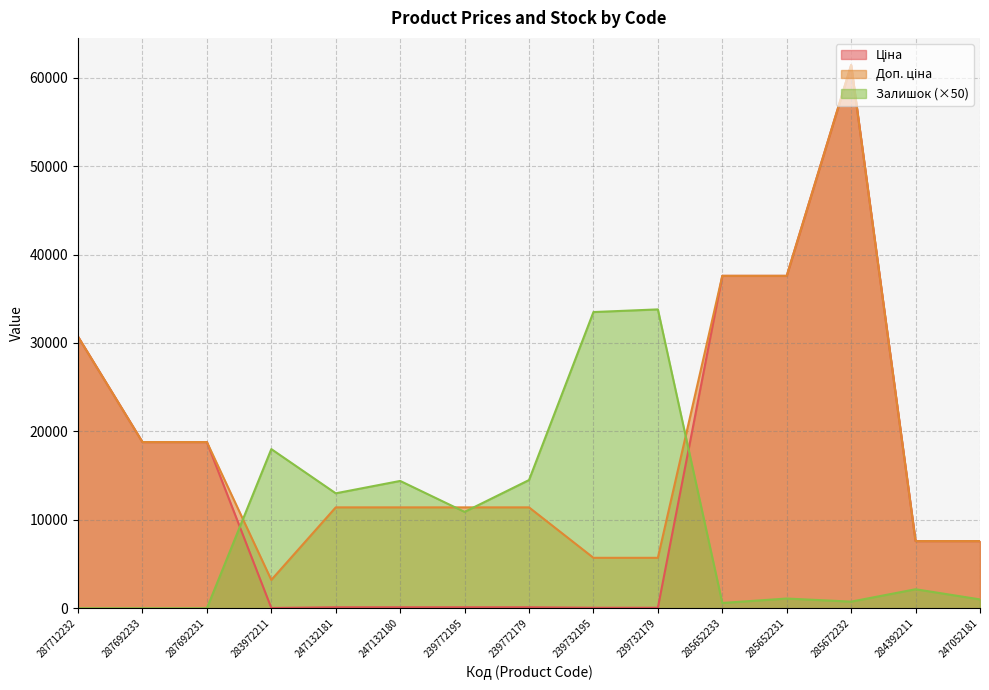

Does the chart display data point markers on the line(s)?

No